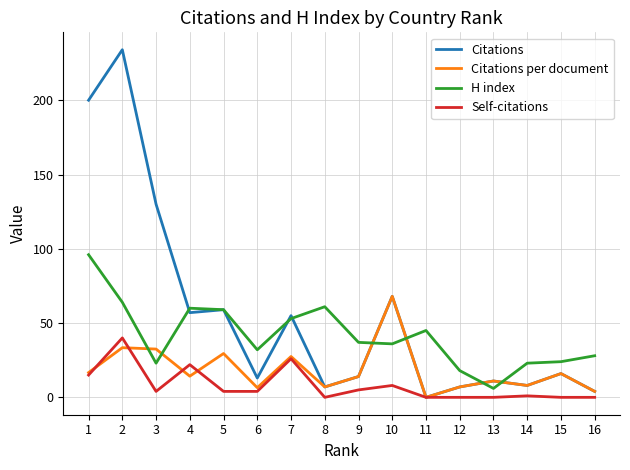

Rank the series by their maximum value, from lowest to highest.

Self-citations, Citations per document, H index, Citations